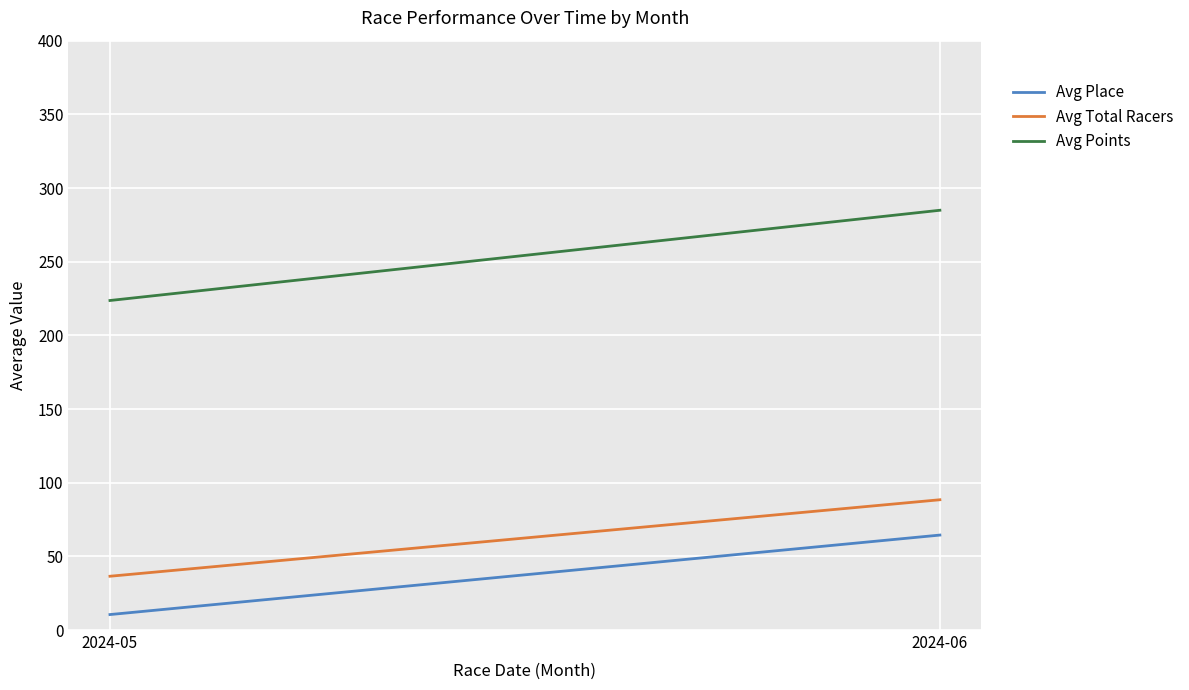

The value of Avg Place at 2024-05 is 2.4. True or false?

False